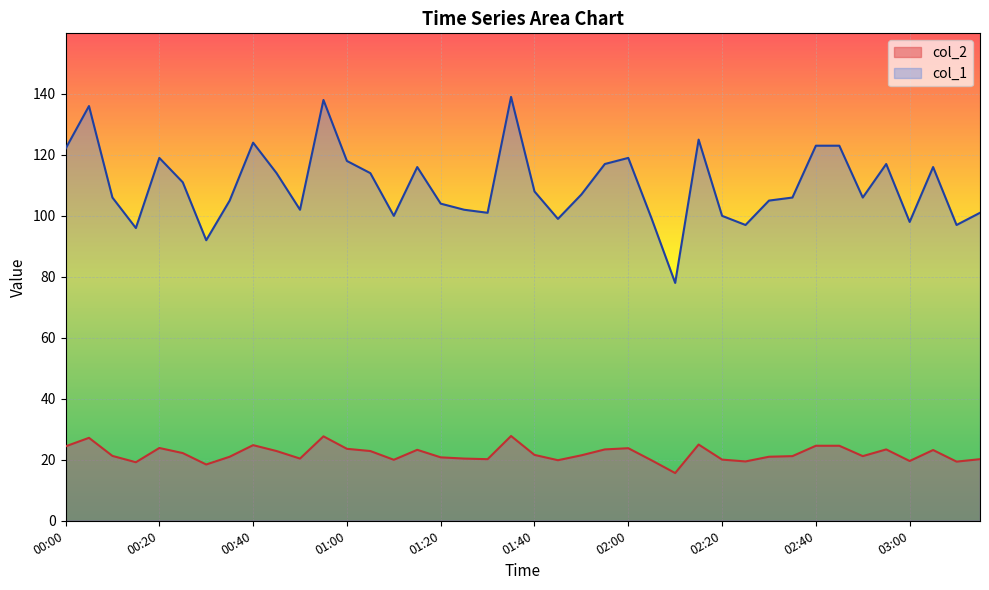

At which category is the sum across all series the highest?

01:35